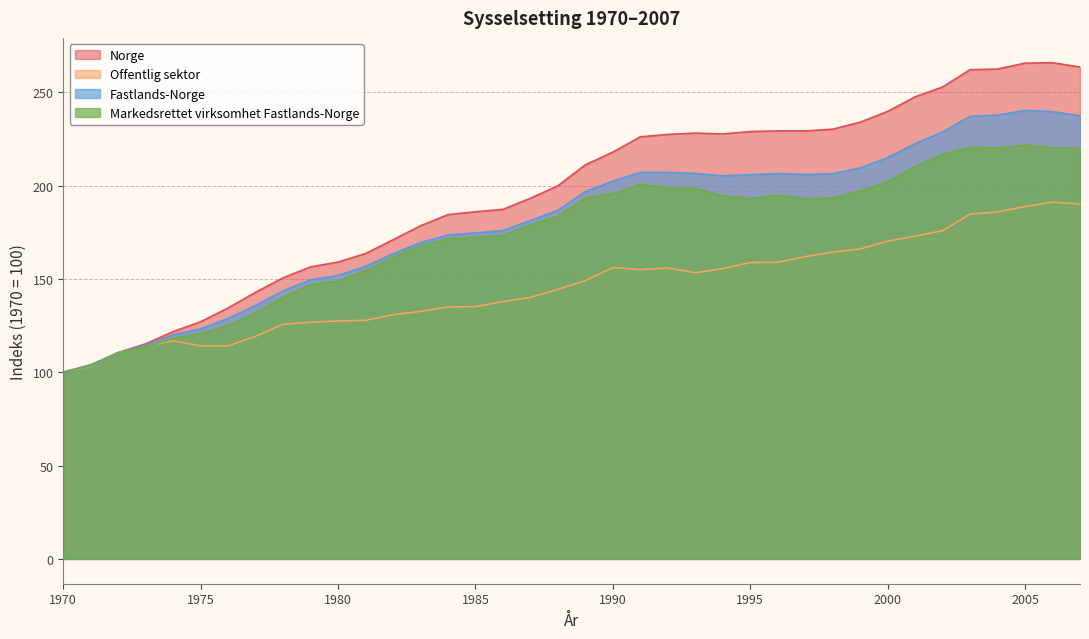

What is the value of the Markedsrettet virksomhet Fastlands-Norge point at the 20th from the left?

193.3